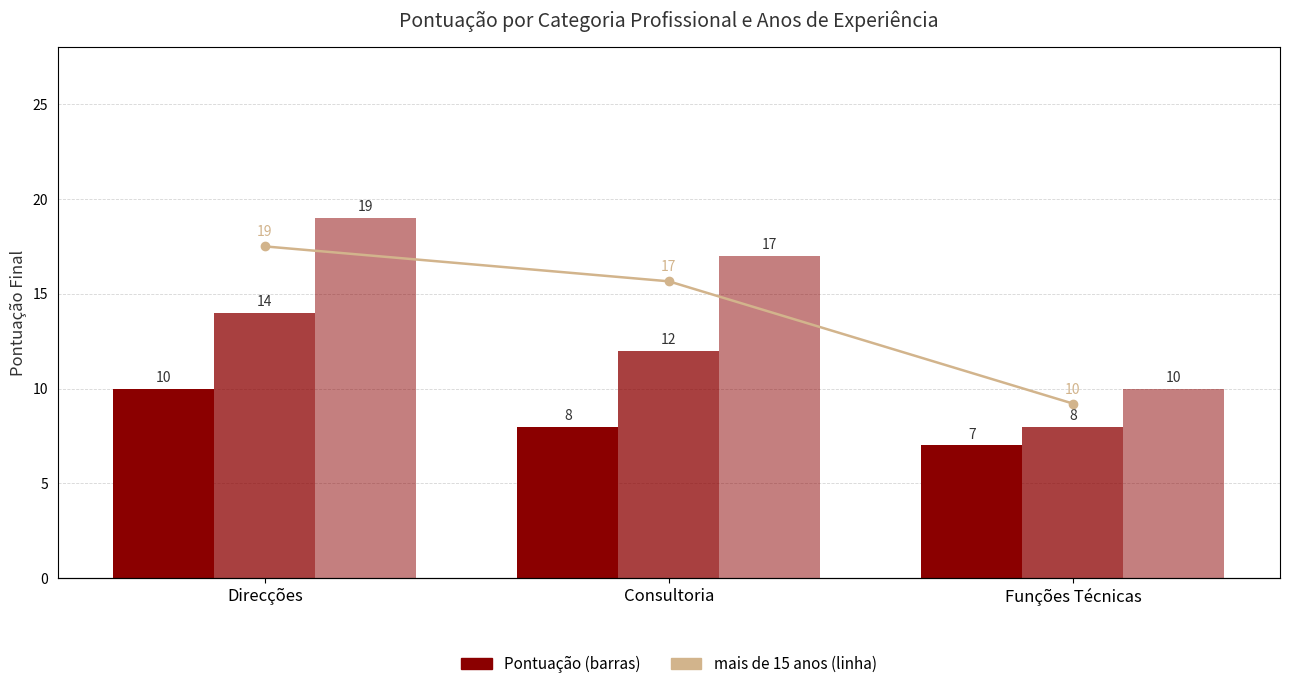

What is the value of the mais de 15 anos bar at the 1st from the left?

19